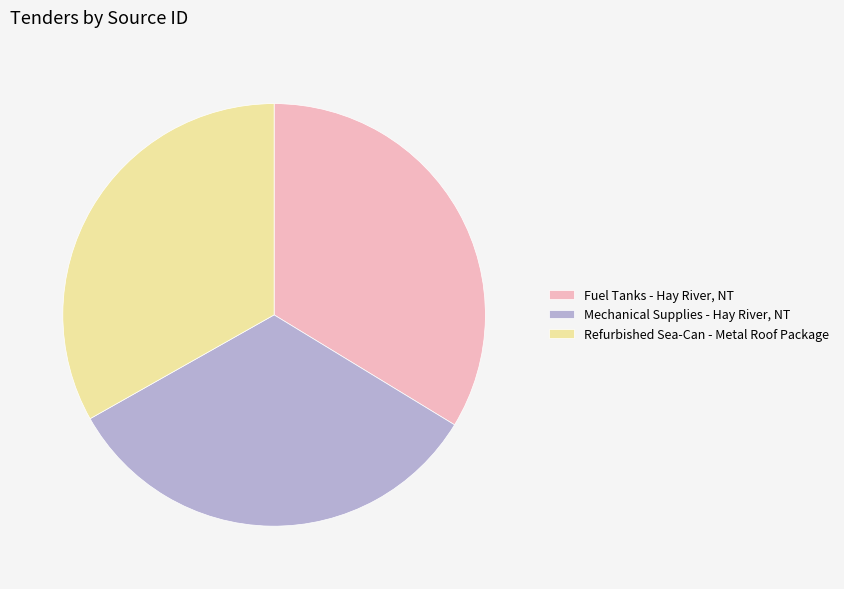

Does any single category account for the majority?

No